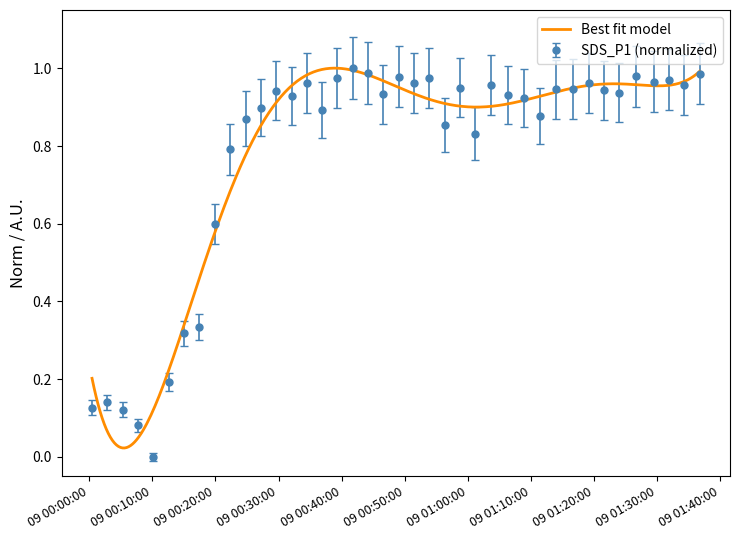

True or false: SDS_P1 (normalized) has more than 0 points higher than both neighbors.

True